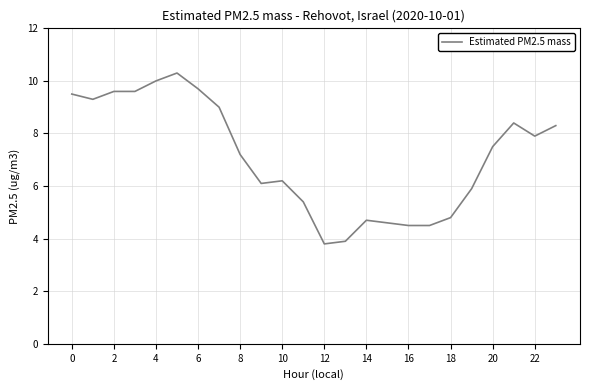

What is the smallest value displayed?

3.8